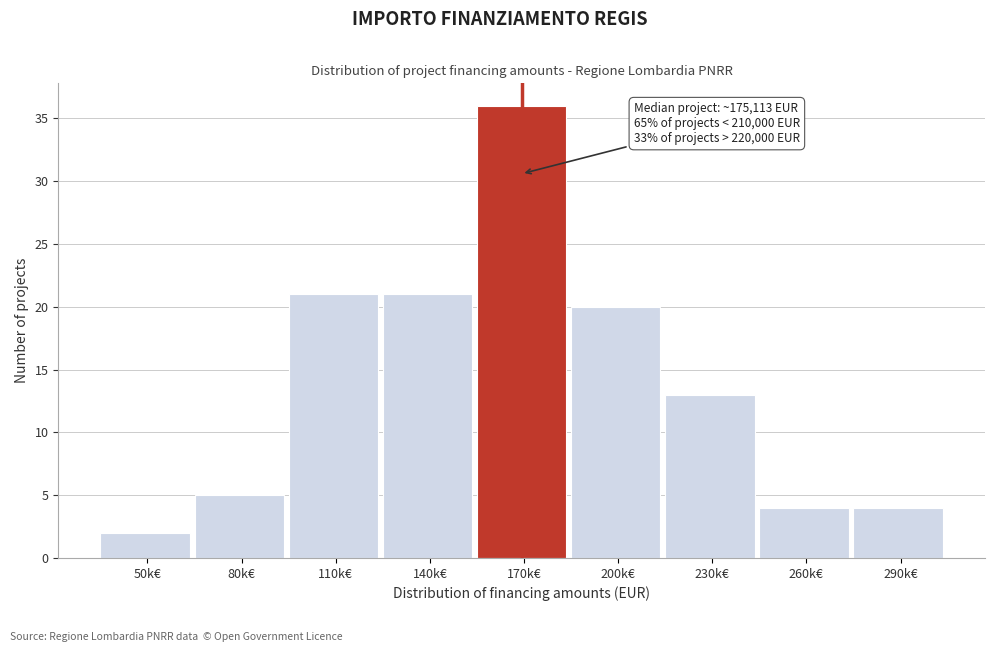

Reading left to right, list all the values displayed in this chart.

2	5	21	21	36	20	13	4	4